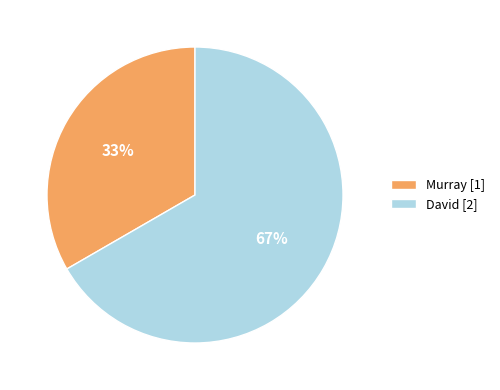

Which slice is the smallest?

Murray